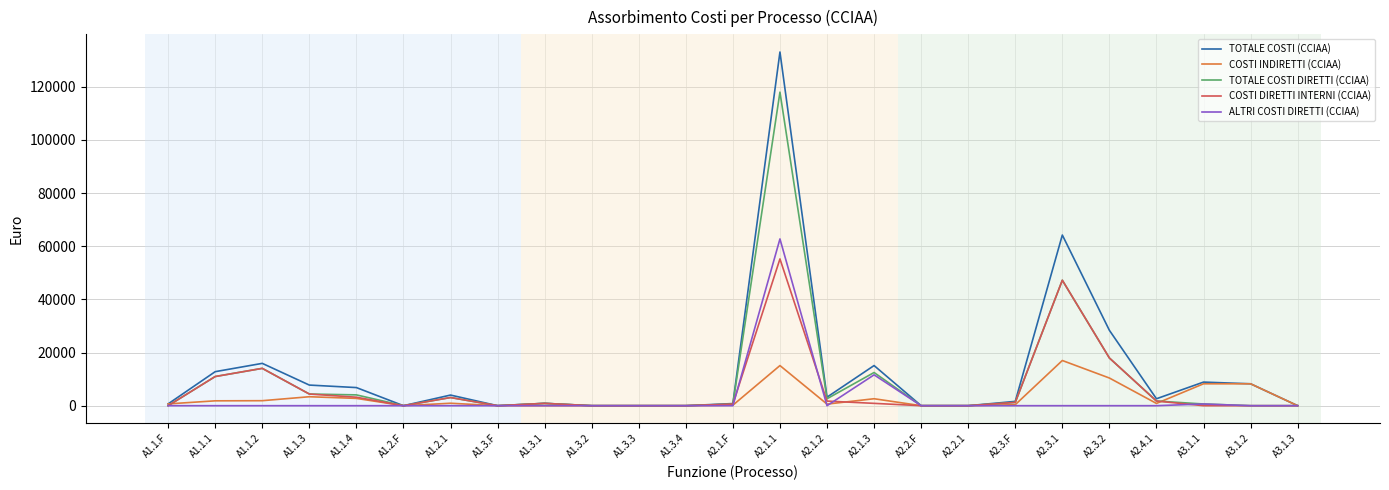

The value of COSTI INDIRETTI (CCIAA) at A1.3.4 is -5482.5. True or false?

False